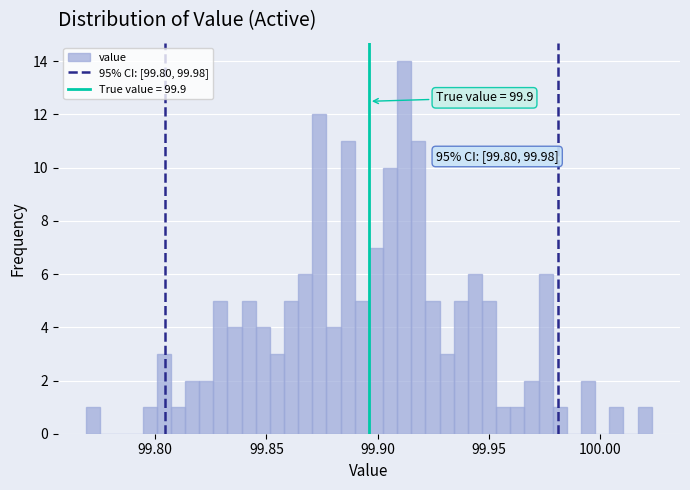

Around what value on the x-axis is the tallest bar? Give the approximate position of its centre, as read against the axis.

99.910